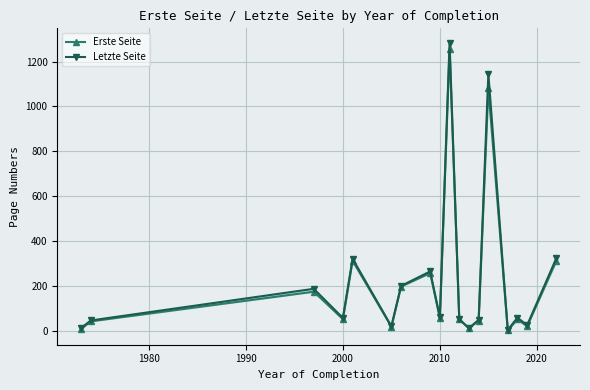

Is this an area chart (filled region under the line)?

No